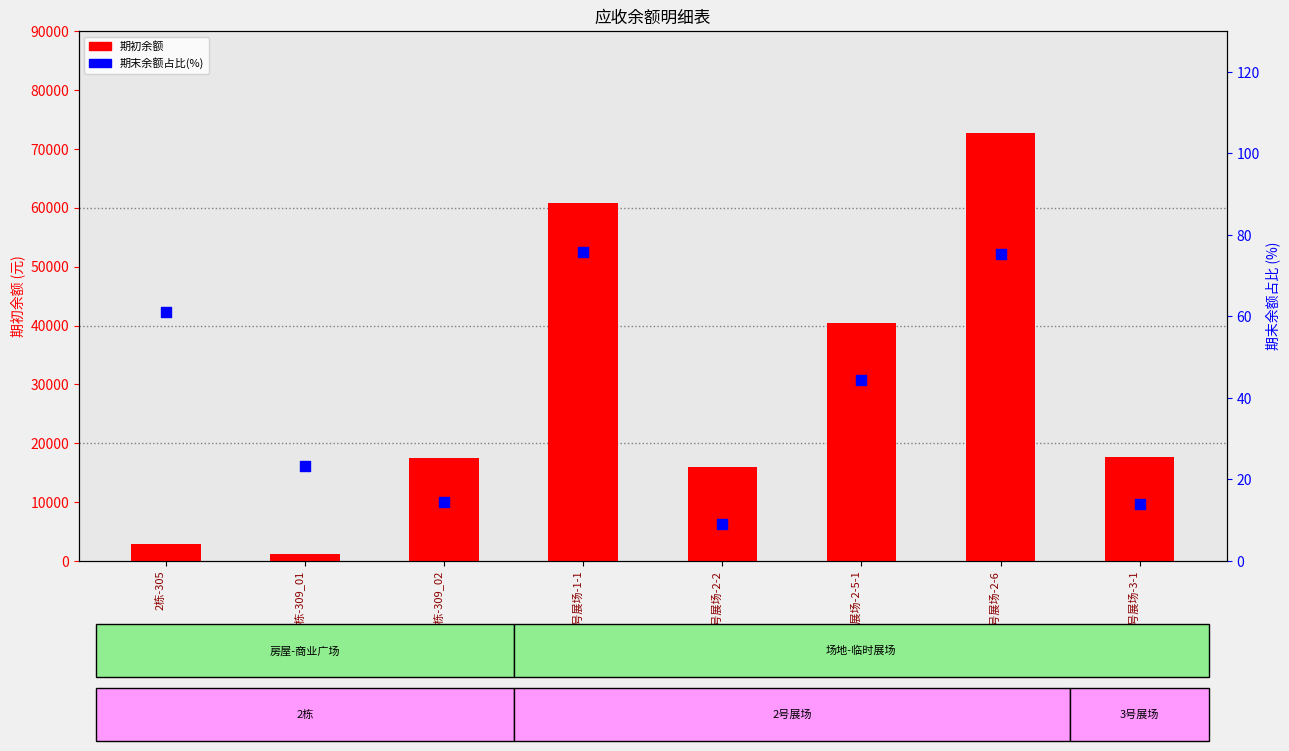

Which series reaches the maximum Y coordinate?

期初余额